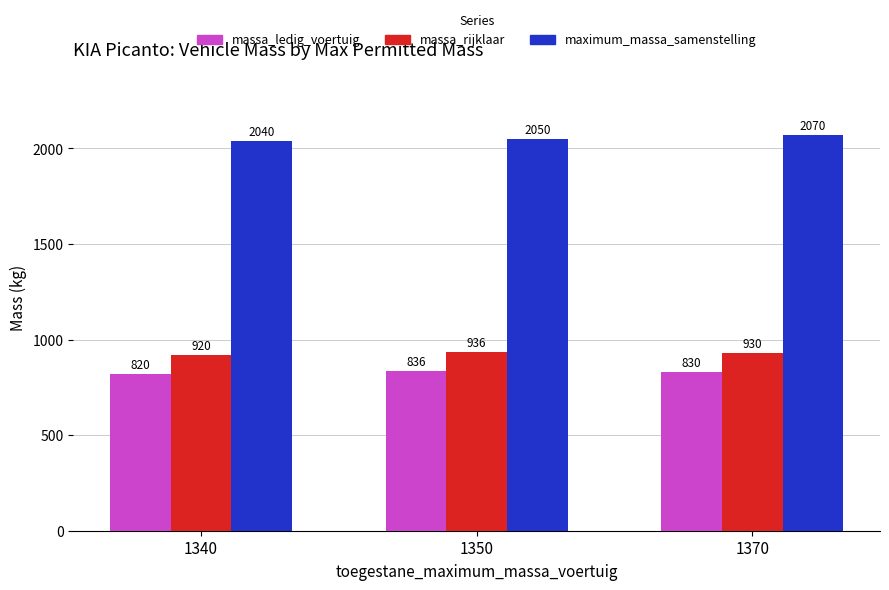

How many values in the massa_ledig_voertuig series are below 830?

1